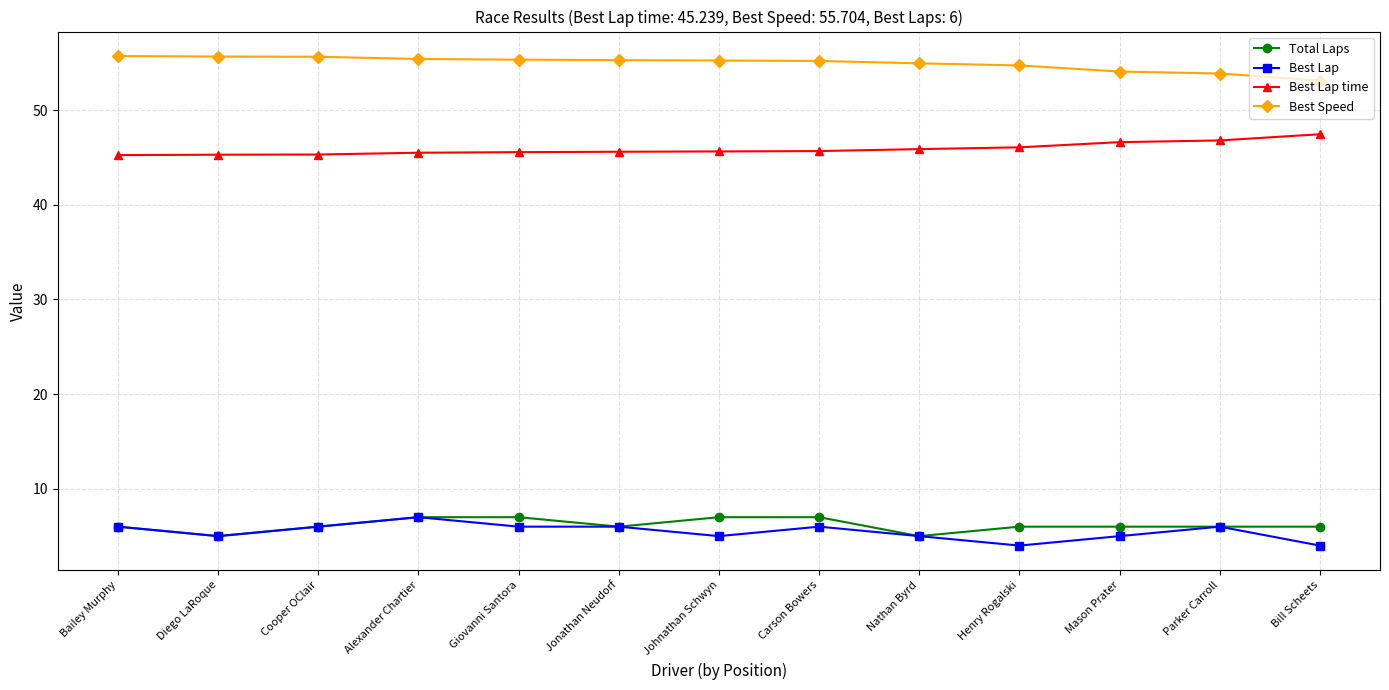

Is the value of Best Lap time at Bill Scheets greater than the value of Total Laps at Henry Rogalski?

Yes